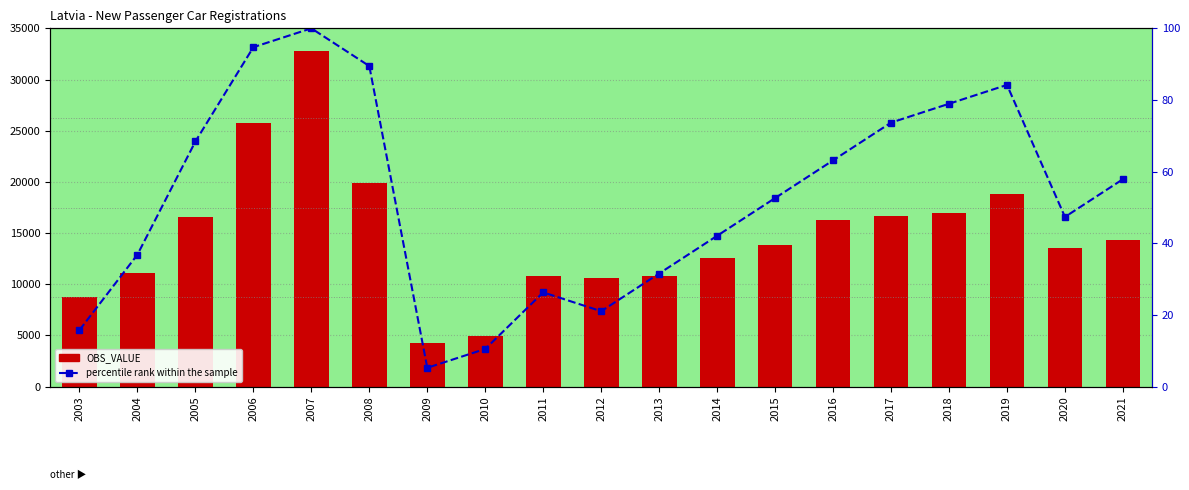

Rank the series at 2015 from highest to lowest value.

OBS_VALUE, percentile rank within the sample